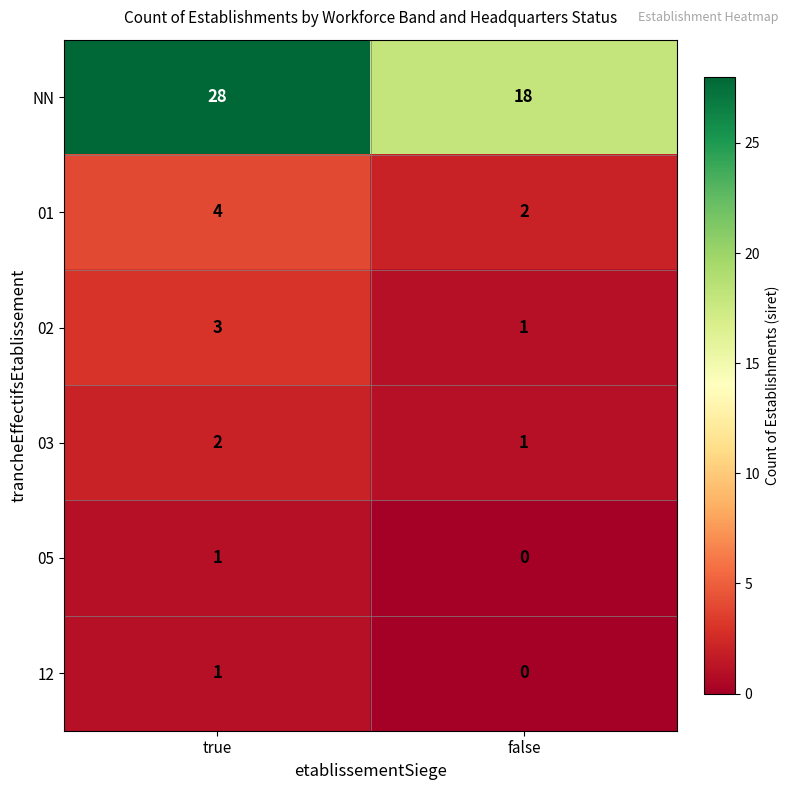

The 01 series shows 2 at false. True or false?

True